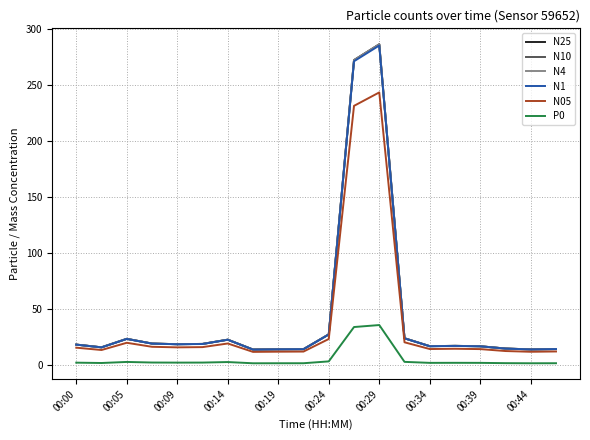

True or false: N10 has more than 0 points higher than both neighbors.

True